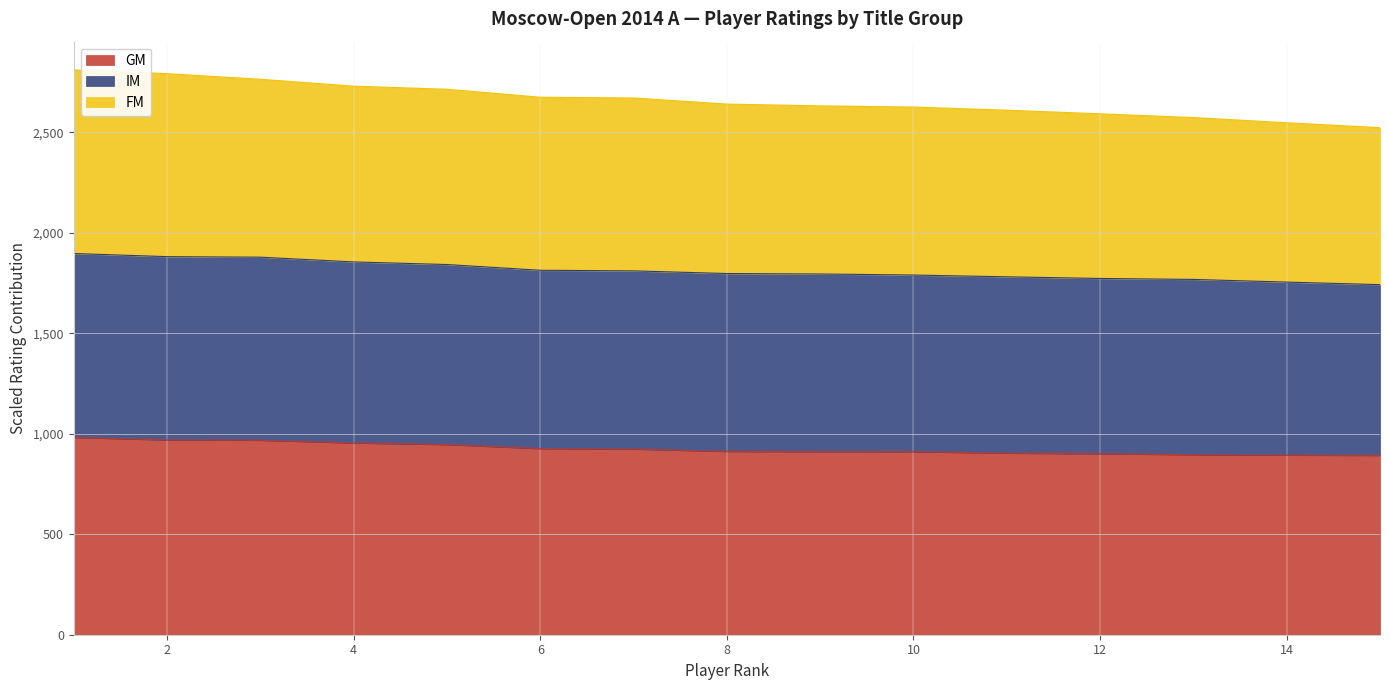

True or false: GM has a value of 1664.1 at 5.

False